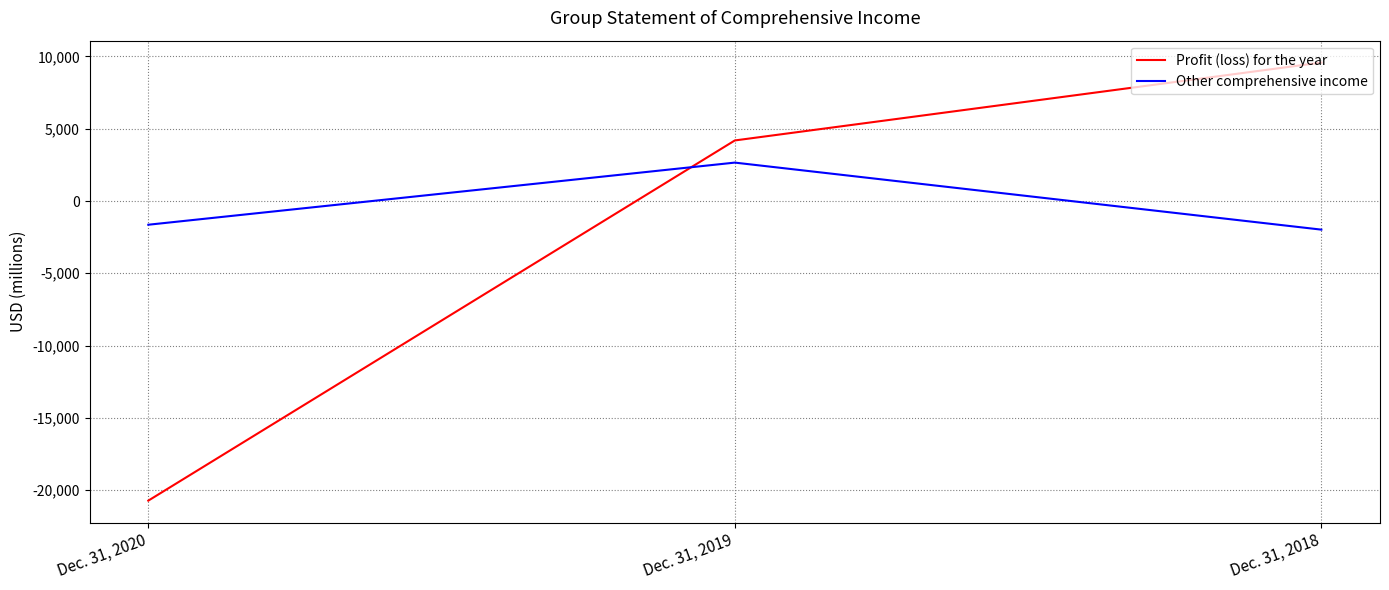

Reading left to right, extract all data points from this chart.

Profit (loss) for the year: Dec. 31, 2020=-20729	Dec. 31, 2019=4190	Dec. 31, 2018=9578
Other comprehensive income: Dec. 31, 2020=-1641	Dec. 31, 2019=2657	Dec. 31, 2018=-1980